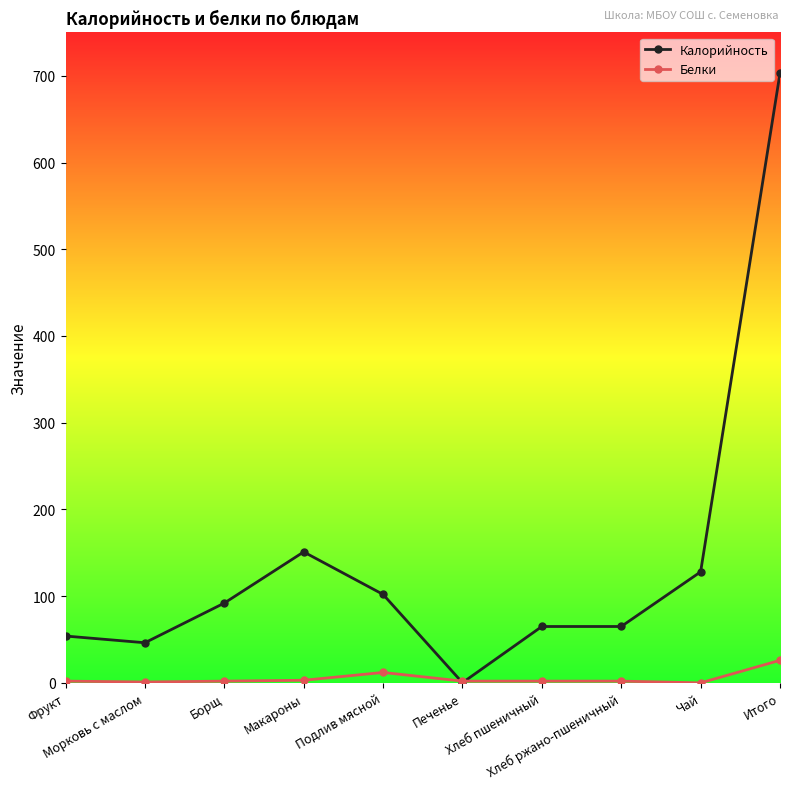

At how many categories does at least one series exceed 12?

9